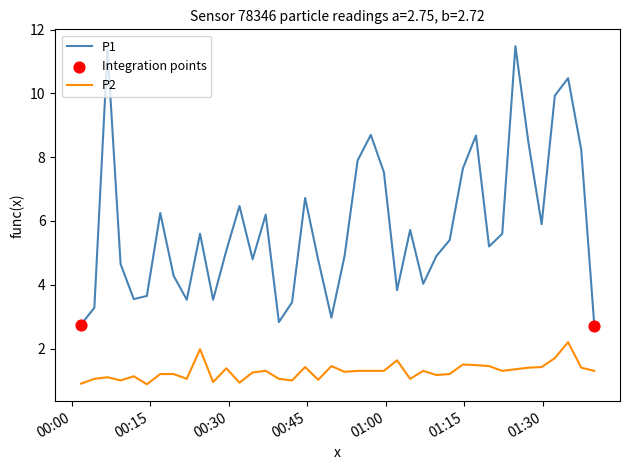

What is the difference between the maximum and minimum values in the P2 series?

1.3